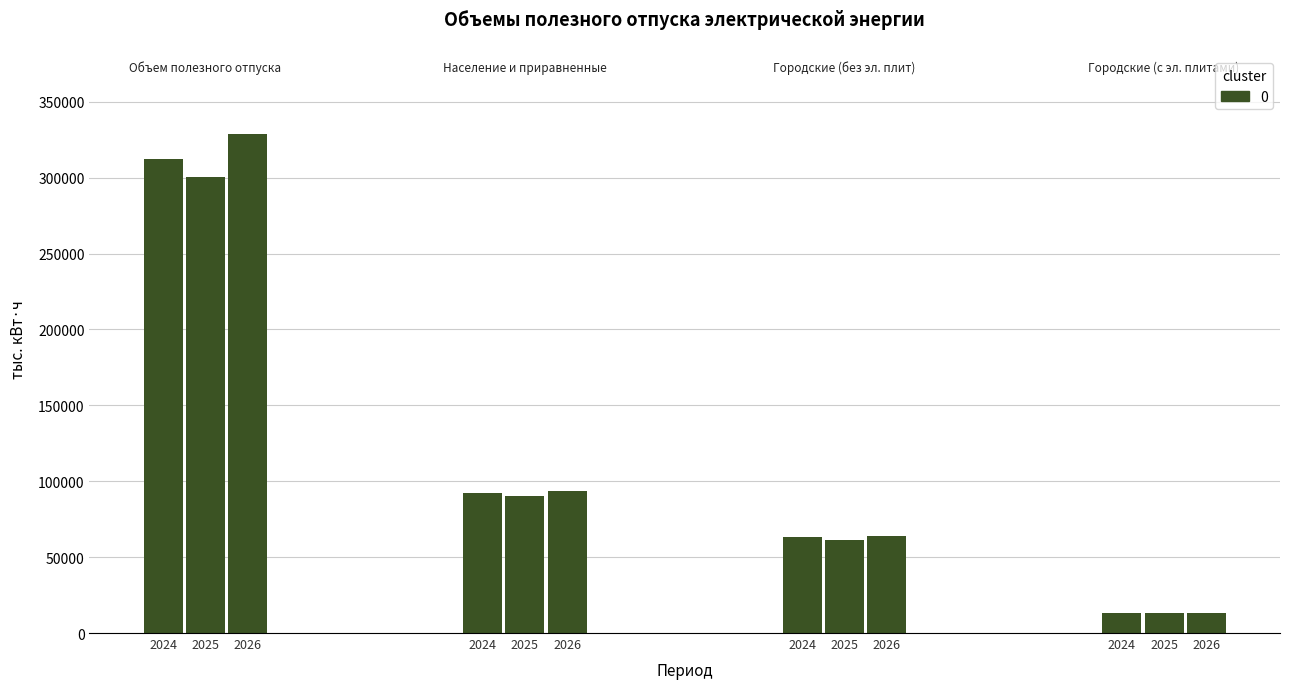

What value does the data have at 5?

93641.0